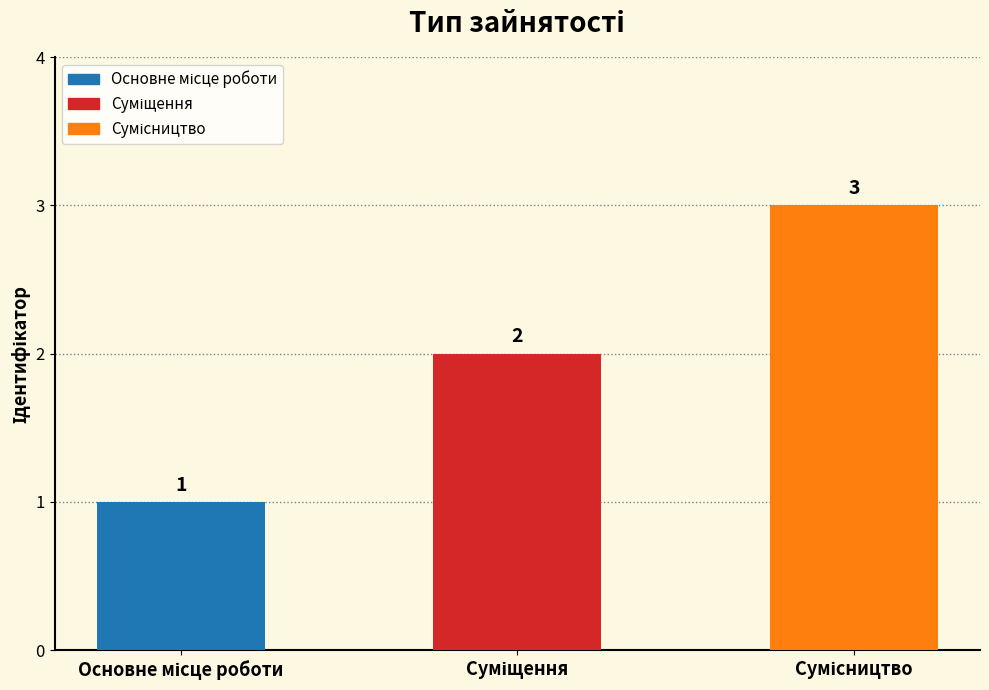

What is the greatest value displayed?

3